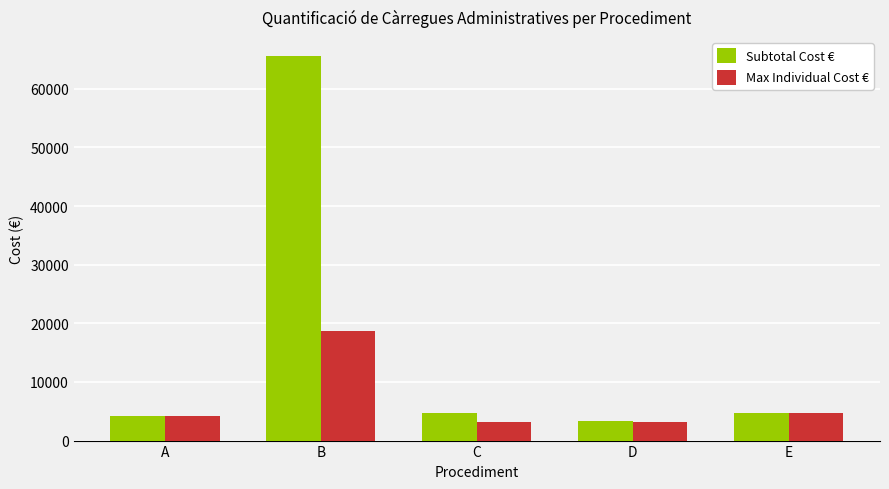

List the series in order of their peak value, lowest first.

Max Individual Cost €, Subtotal Cost €